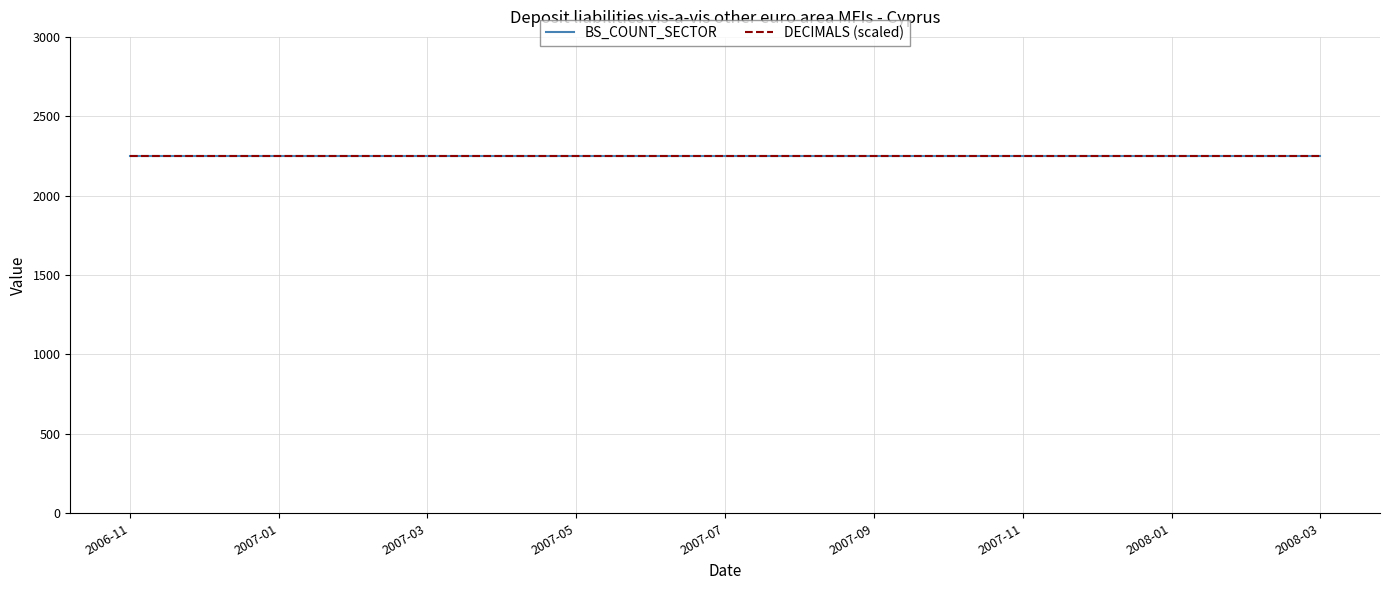

What position from the right is 2008-01?

3